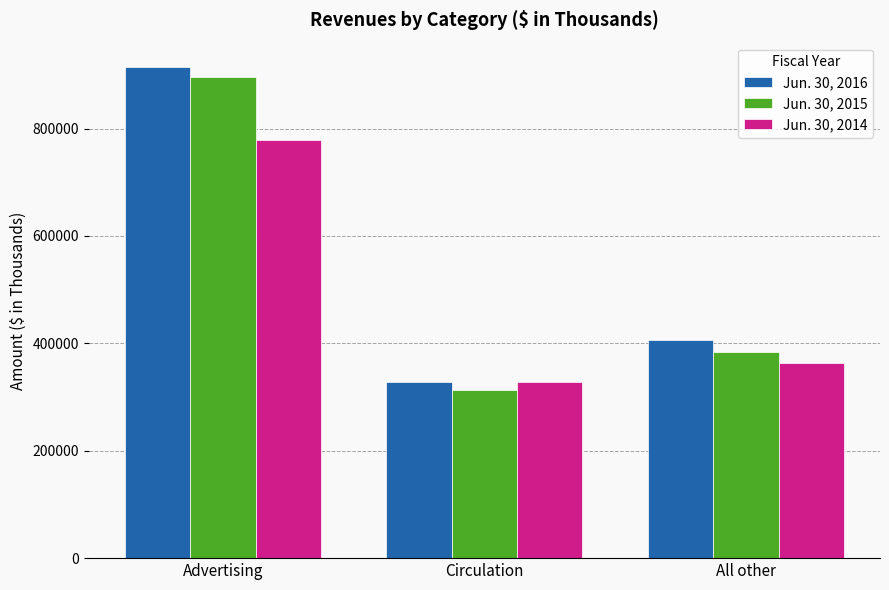

The value of Jun. 30, 2016 at All other is 406827. True or false?

True